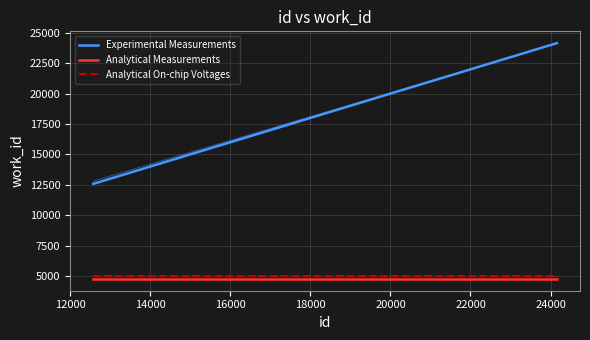

What is the maximum value for Analytical Measurements?

4752.0